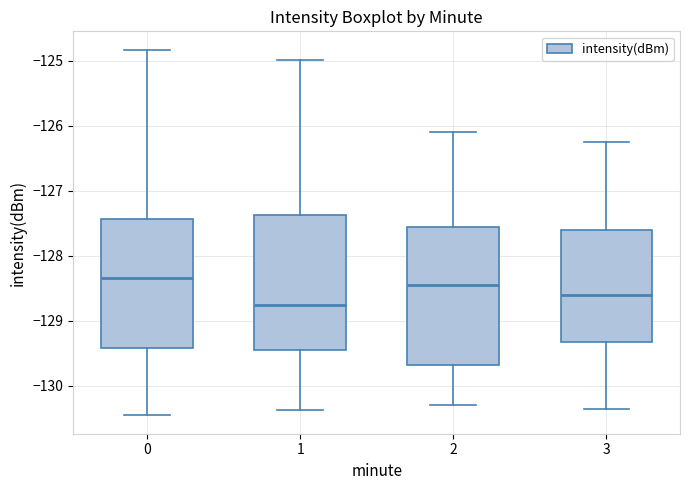

Which box's median line is the lowest?

1